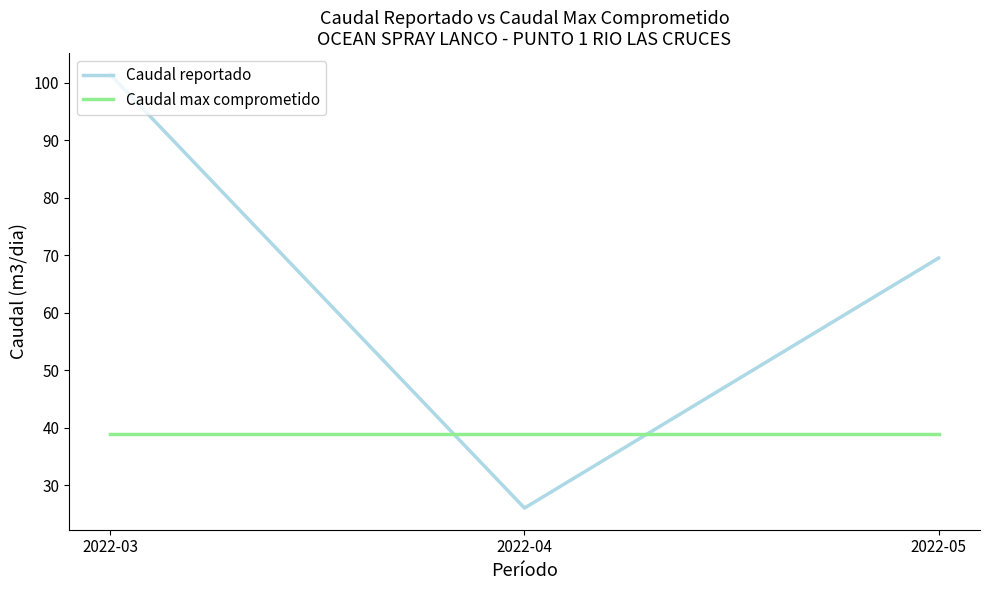

What is the lowest value of the Caudal reportado series?

26.0